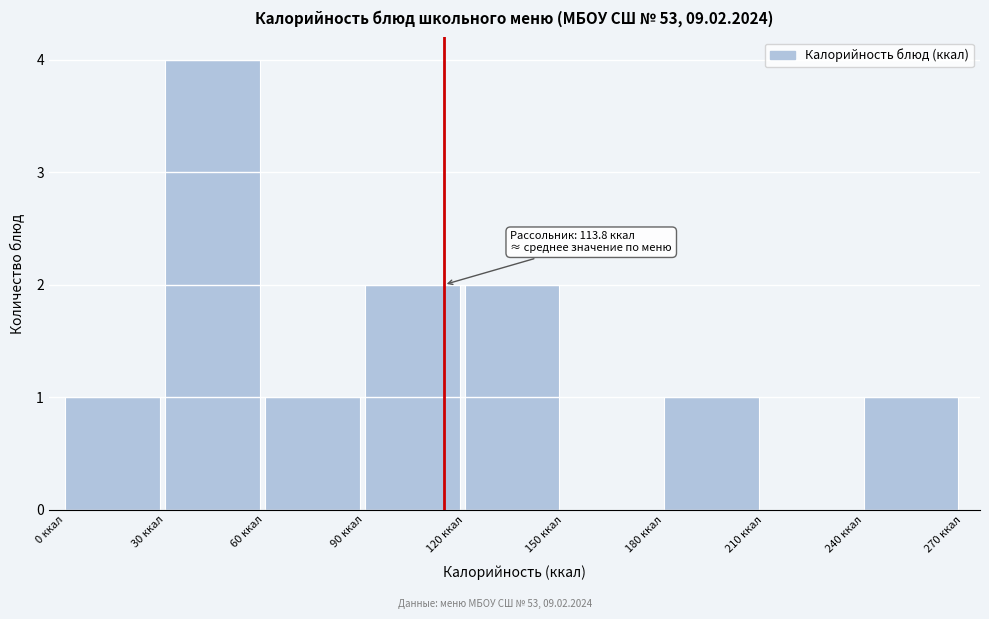

Which range on the x-axis has the tallest bar?

30 to 60